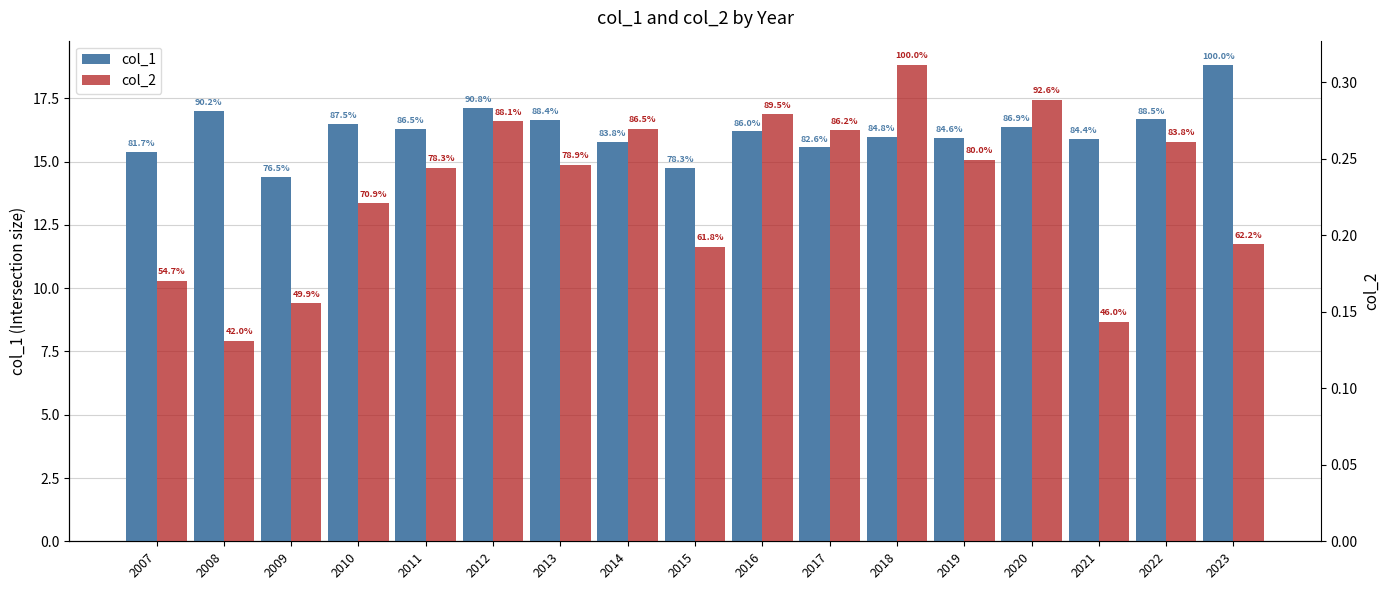

What is the minimum value shown in the chart?

0.1